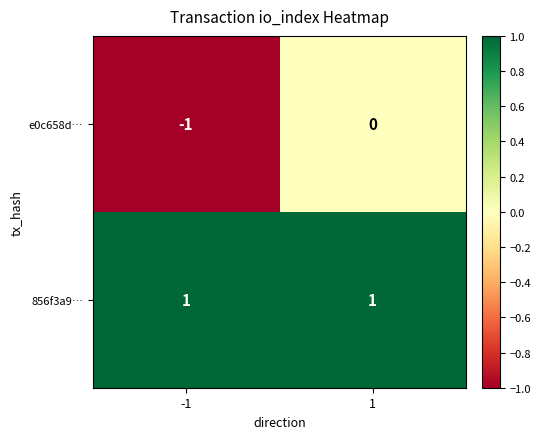

Is the value of 856f3a9… at -1 greater than the value of e0c658d… at -1?

Yes